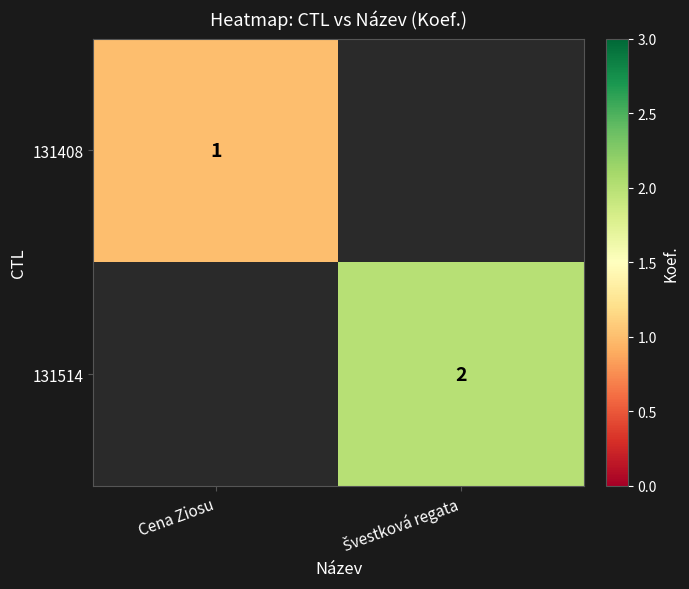

Rank the series by their average value, from lowest to highest.

131408, 131514